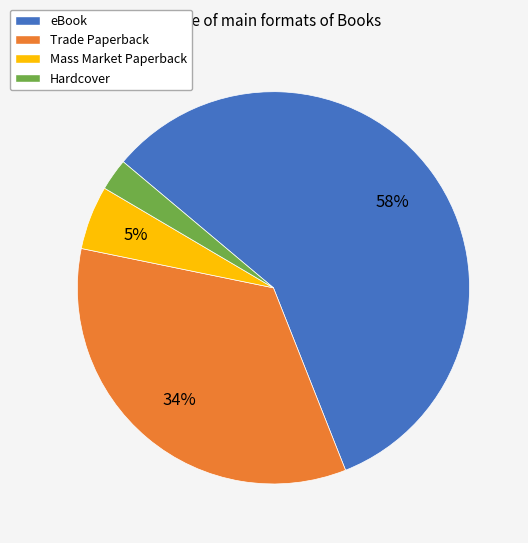

Which category accounts for the majority?

eBook